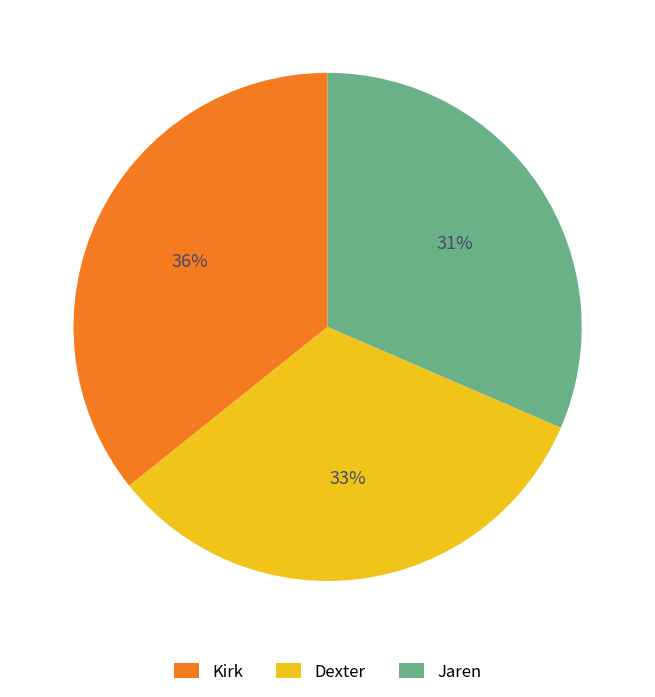

What is the ratio of the value at Kirk to the value at Dexter?

1.1